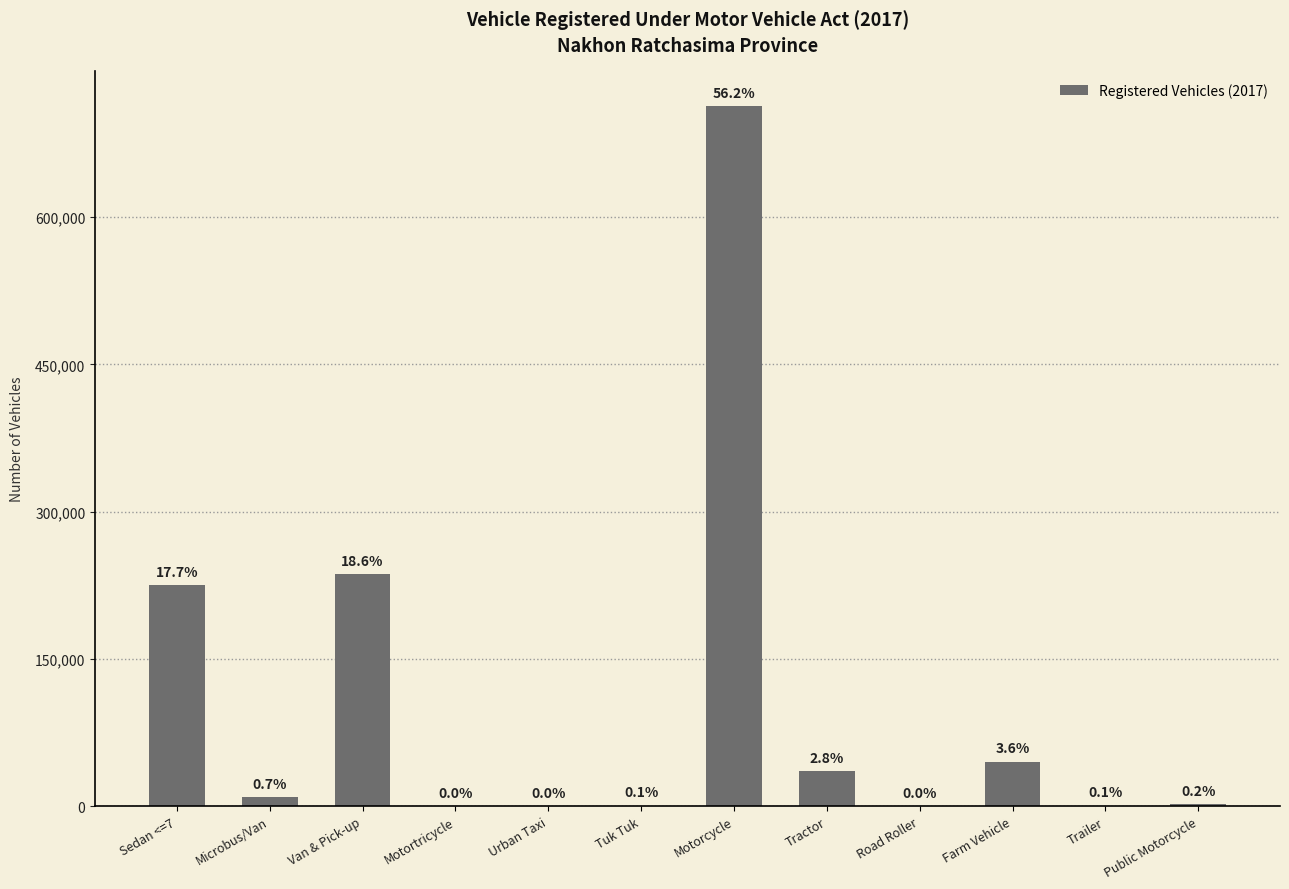

Reading right to left, transcribe all the data shown in this chart.

2301	696	45528	401	35536	713299	765	134	13	236647	9366	225024